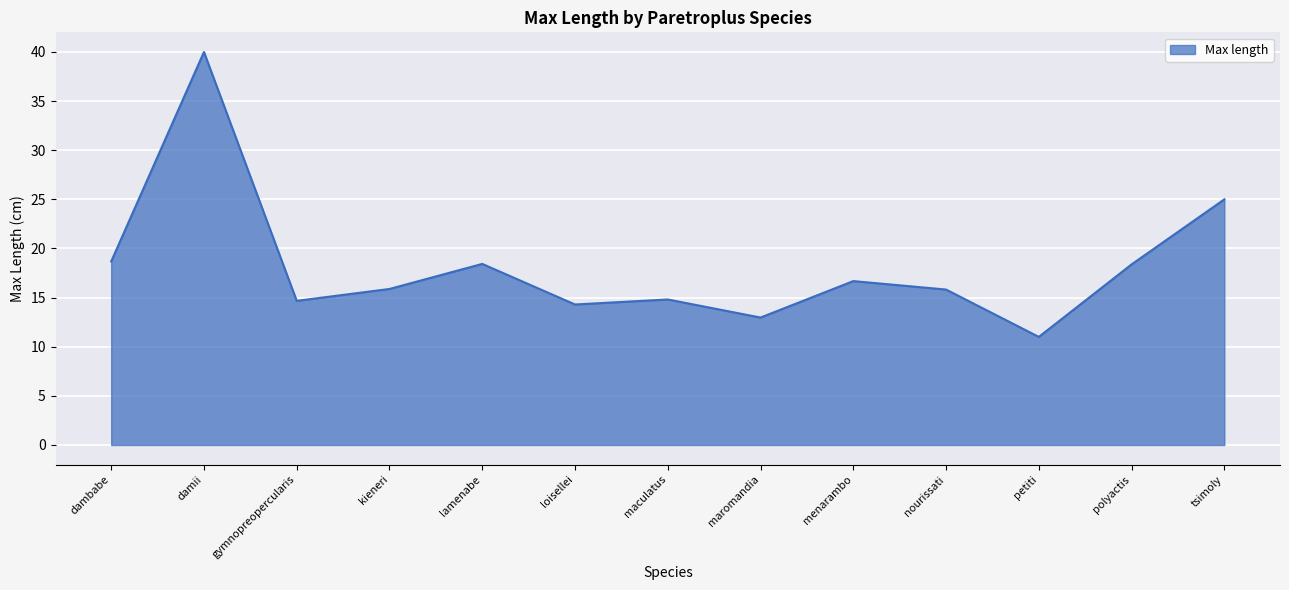

What is the difference between the values at loisellei and maromandia?

1.3